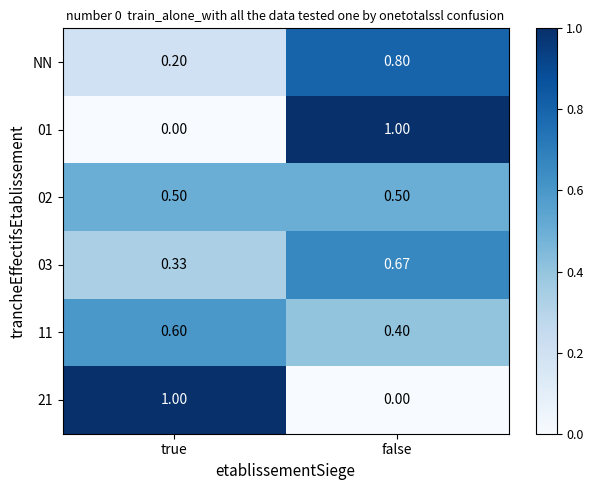

At which category is the sum across all series the highest?

false